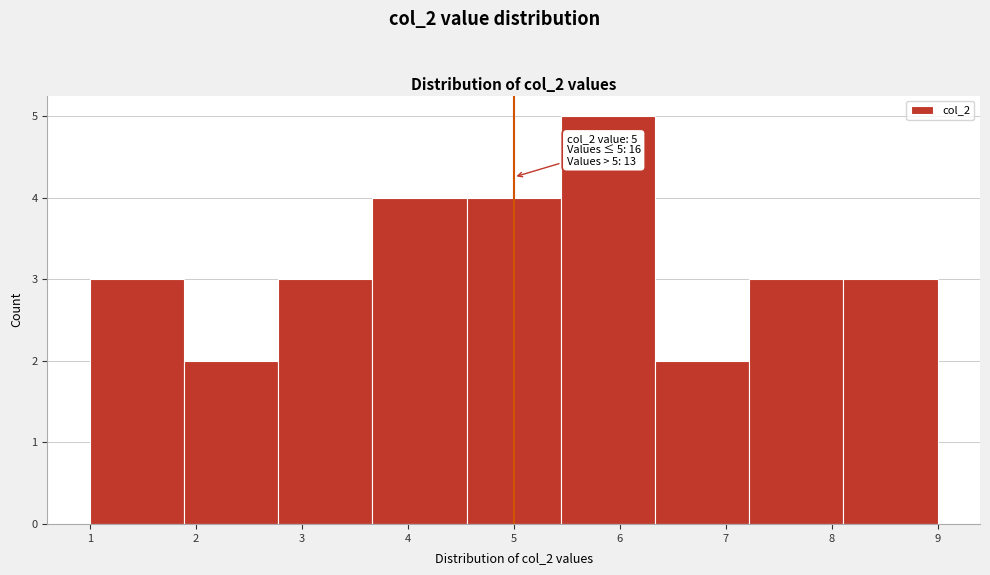

Which range on the x-axis has the tallest bar?

5.4 to 6.3